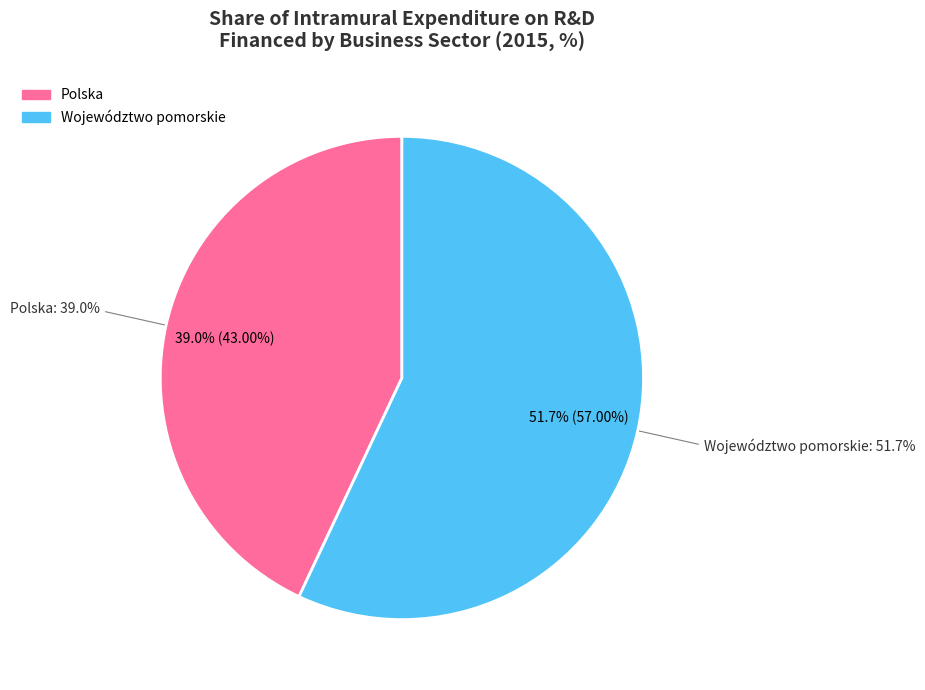

Count the number of slices in the pie.

2